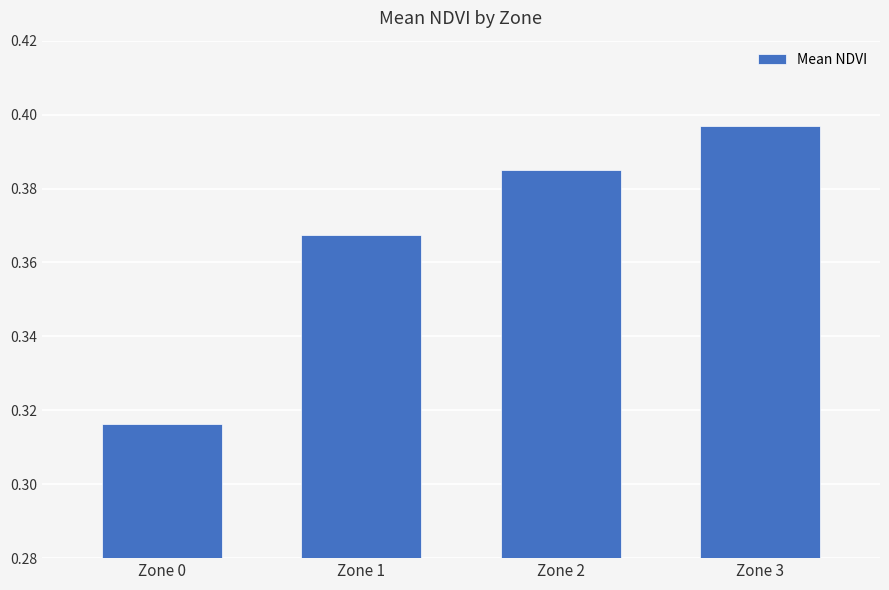

How many bars are there in total?

4